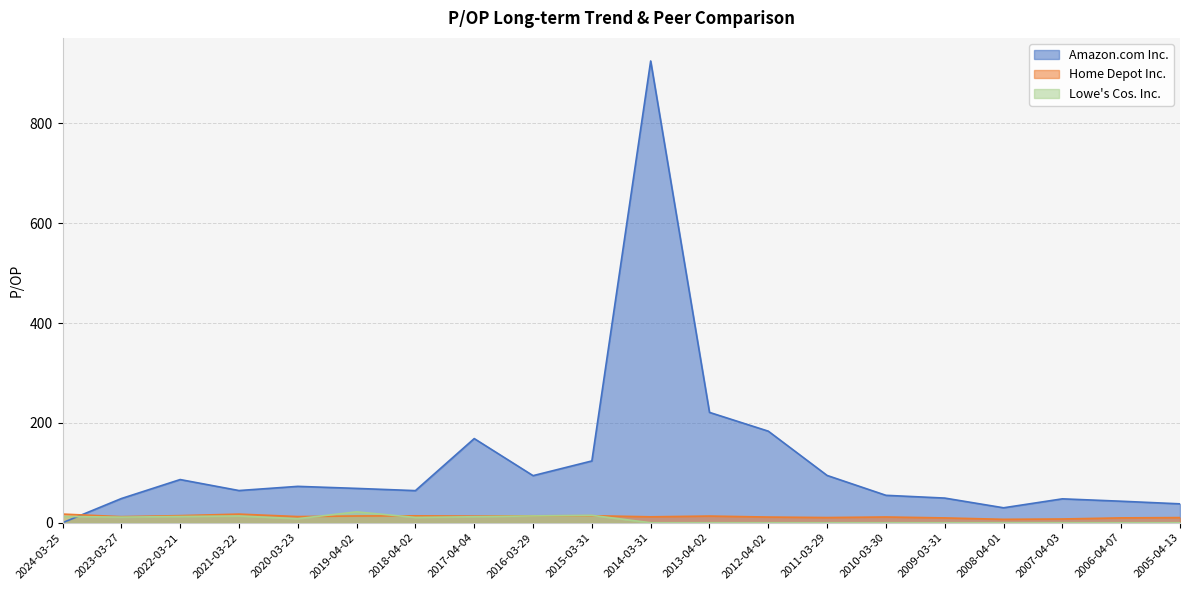

Reading right to left, extract all data points from this chart.

Amazon.com Inc.: 2005-04-13=37.8	2006-04-07=43.1	2007-04-03=47.9	2008-04-01=29.9	2009-03-31=49.4	2010-03-30=54.9	2011-03-29=94.7	2012-04-02=183.4	2013-04-02=221.1	2014-03-31=925.1	2015-03-31=123.8	2016-03-29=94.3	2017-04-04=168.6	2018-04-02=64.3	2019-04-02=68.8	2020-03-23=72.8	2021-03-22=64.5	2022-03-21=86.5	2023-03-27=48.4	2024-03-25=0.0
Home Depot Inc.: 2005-04-13=10.3	2006-04-07=9.7	2007-04-03=7.5	2008-04-01=6.8	2009-03-31=9.6	2010-03-30=11.5	2011-03-29=10.4	2012-04-02=11.4	2013-04-02=13.3	2014-03-31=11.9	2015-03-31=14.0	2016-03-29=13.9	2017-04-04=13.3	2018-04-02=13.8	2019-04-02=13.5	2020-03-23=12.3	2021-03-22=17.2	2022-03-21=14.2	2023-03-27=12.2	2024-03-25=17.3
Lowe's Cos. Inc.: 2005-04-13=0.0	2006-04-07=0.0	2007-04-03=0.0	2008-04-01=0.0	2009-03-31=0.0	2010-03-30=0.0	2011-03-29=0.0	2012-04-02=0.0	2013-04-02=0.0	2014-03-31=0.0	2015-03-31=14.8	2016-03-29=13.7	2017-04-04=12.0	2018-04-02=10.6	2019-04-02=21.8	2020-03-23=8.1	2021-03-22=13.5	2022-03-21=12.4	2023-03-27=11.2	2024-03-25=12.6